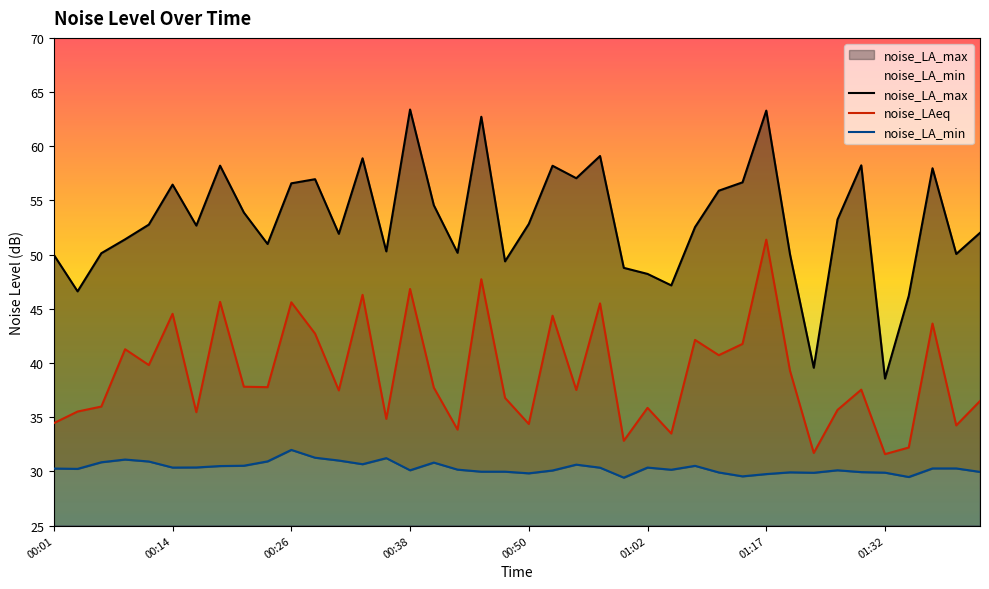

What are all the series names shown in the legend?

noise_LA_max, noise_LAeq, noise_LA_min